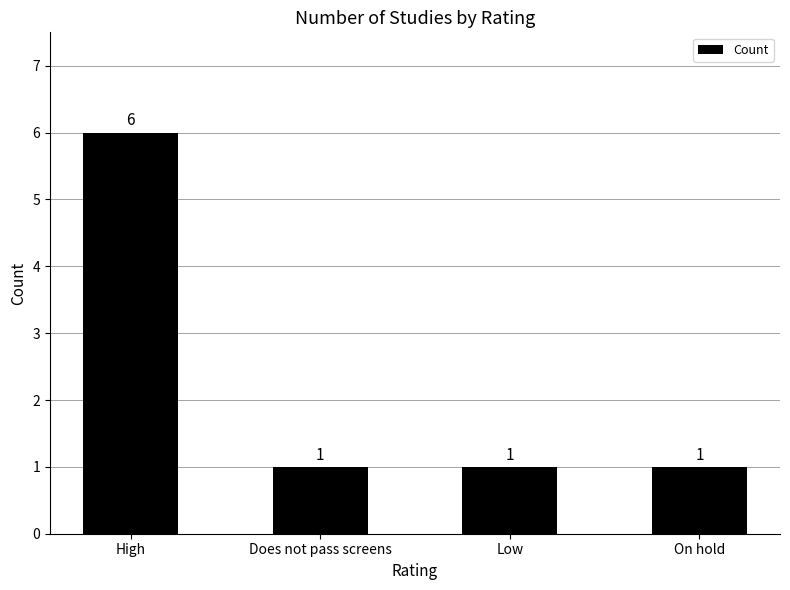

What is the label of the 4th bar from the left?

On hold